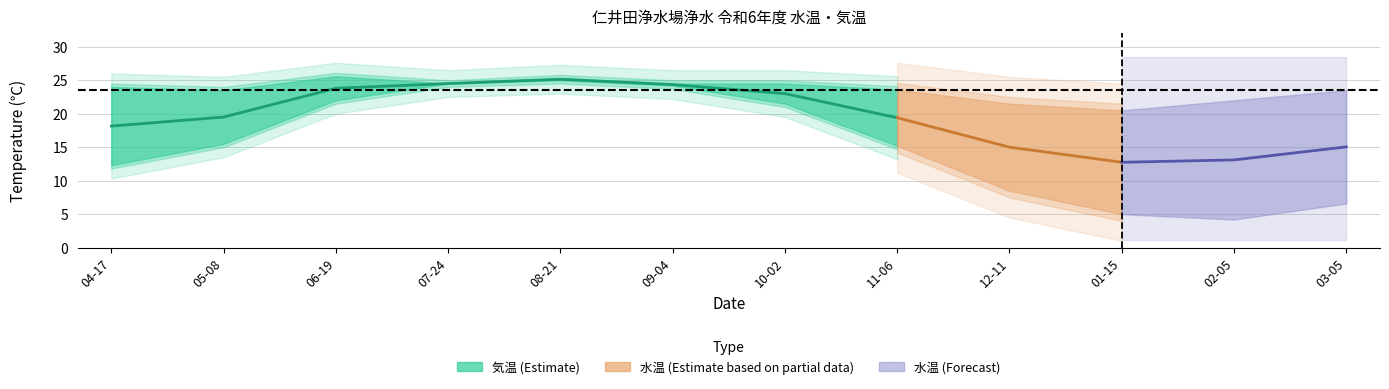

The 気温 series shows 13.8 at 2024-04-17. True or false?

False